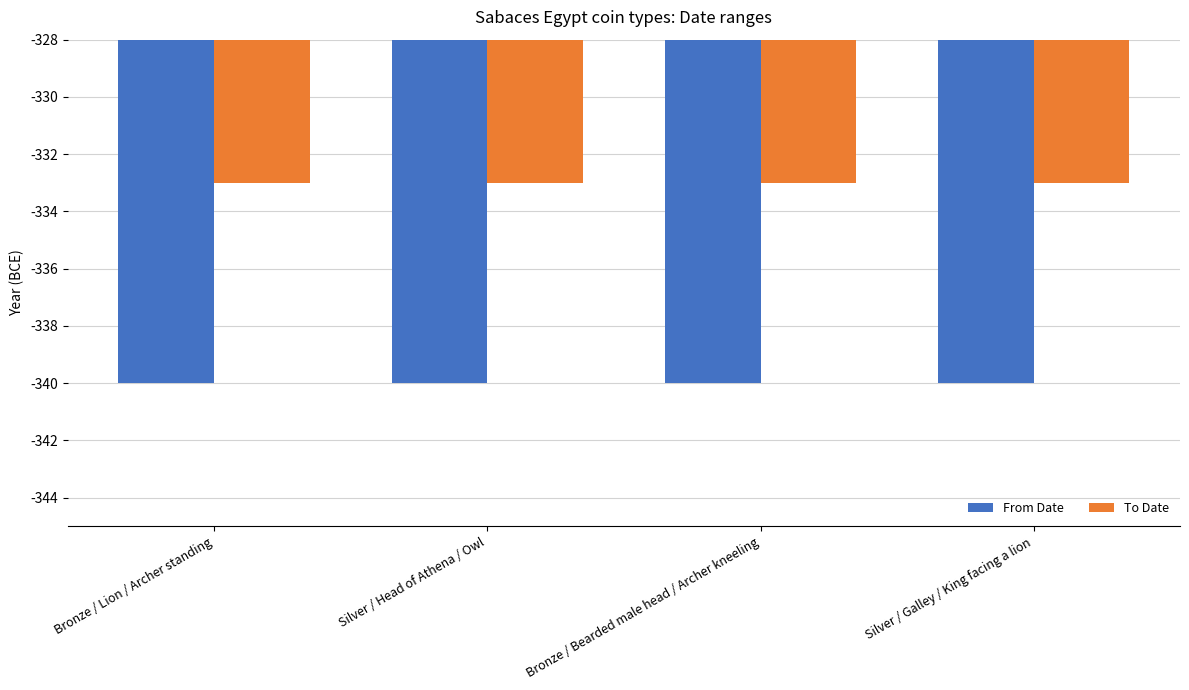

At Silver / Galley / King facing a lion, list the series in order from smallest to largest.

From Date, To Date